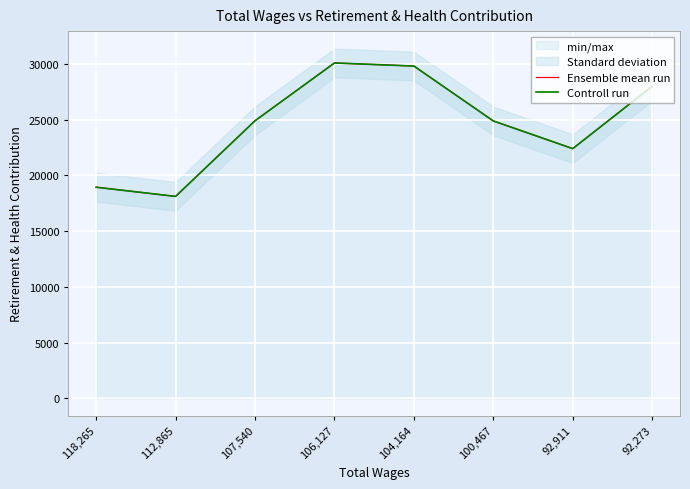

What are all the series names shown in the legend?

Ensemble mean run, Controll run